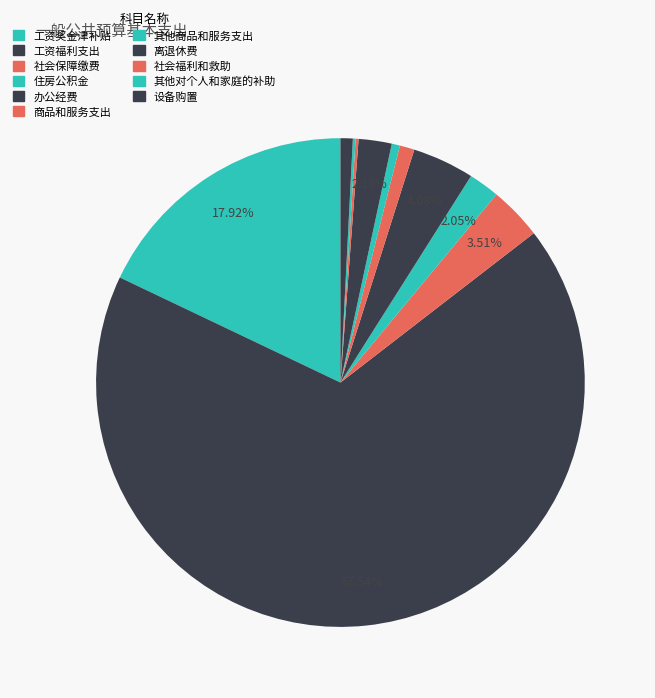

Combined, what portion of the pie is 离退休费 and 办公经费?

6.3%